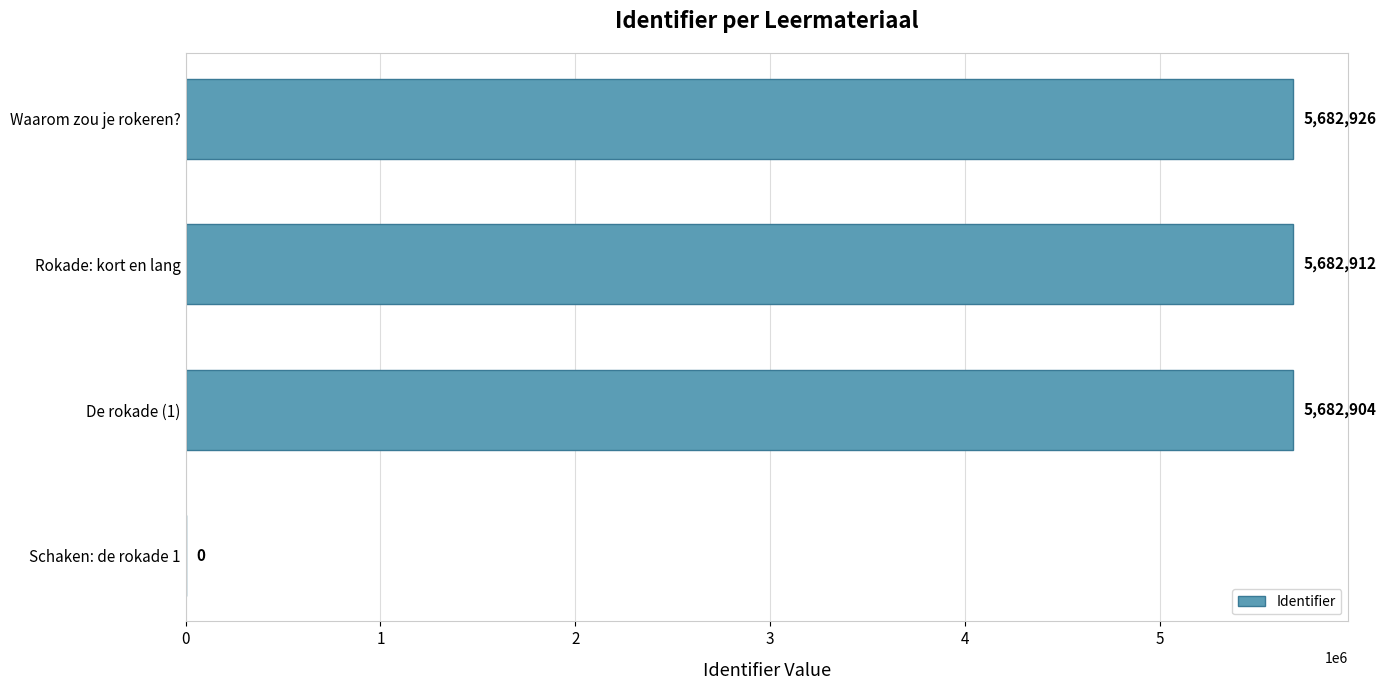

How many categories are shown in the chart?

4